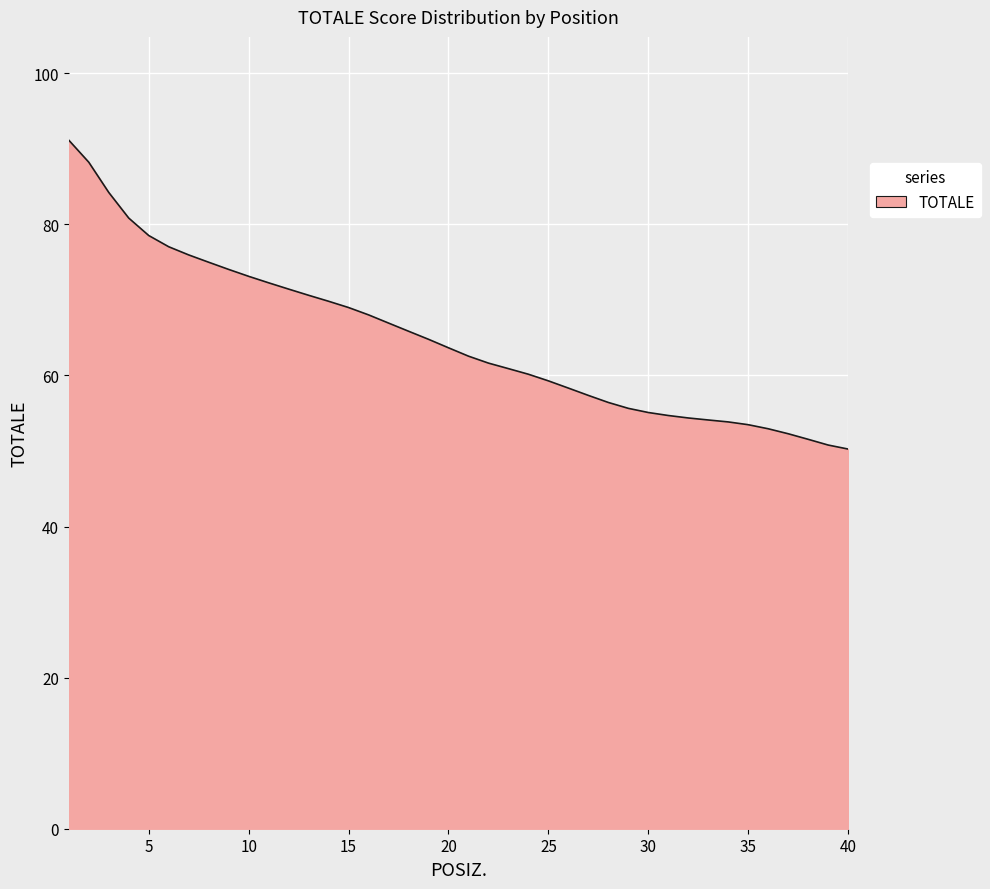

What is the greatest value displayed?

91.1